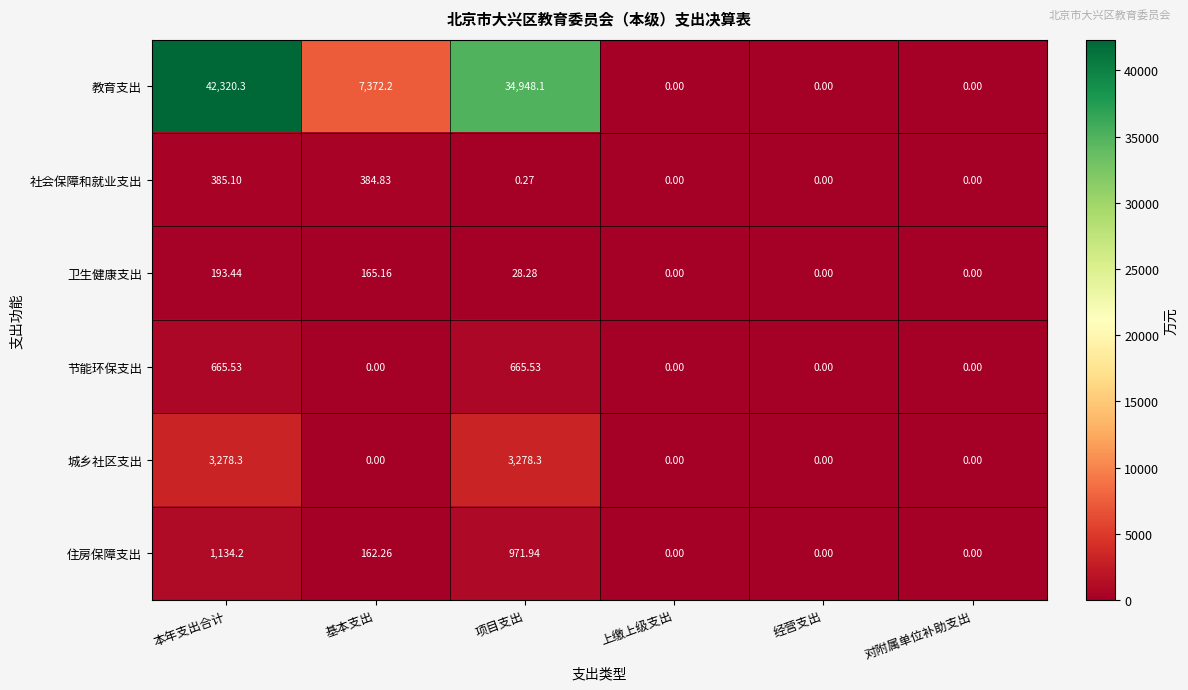

At which category is the sum across all series the highest?

本年支出合计